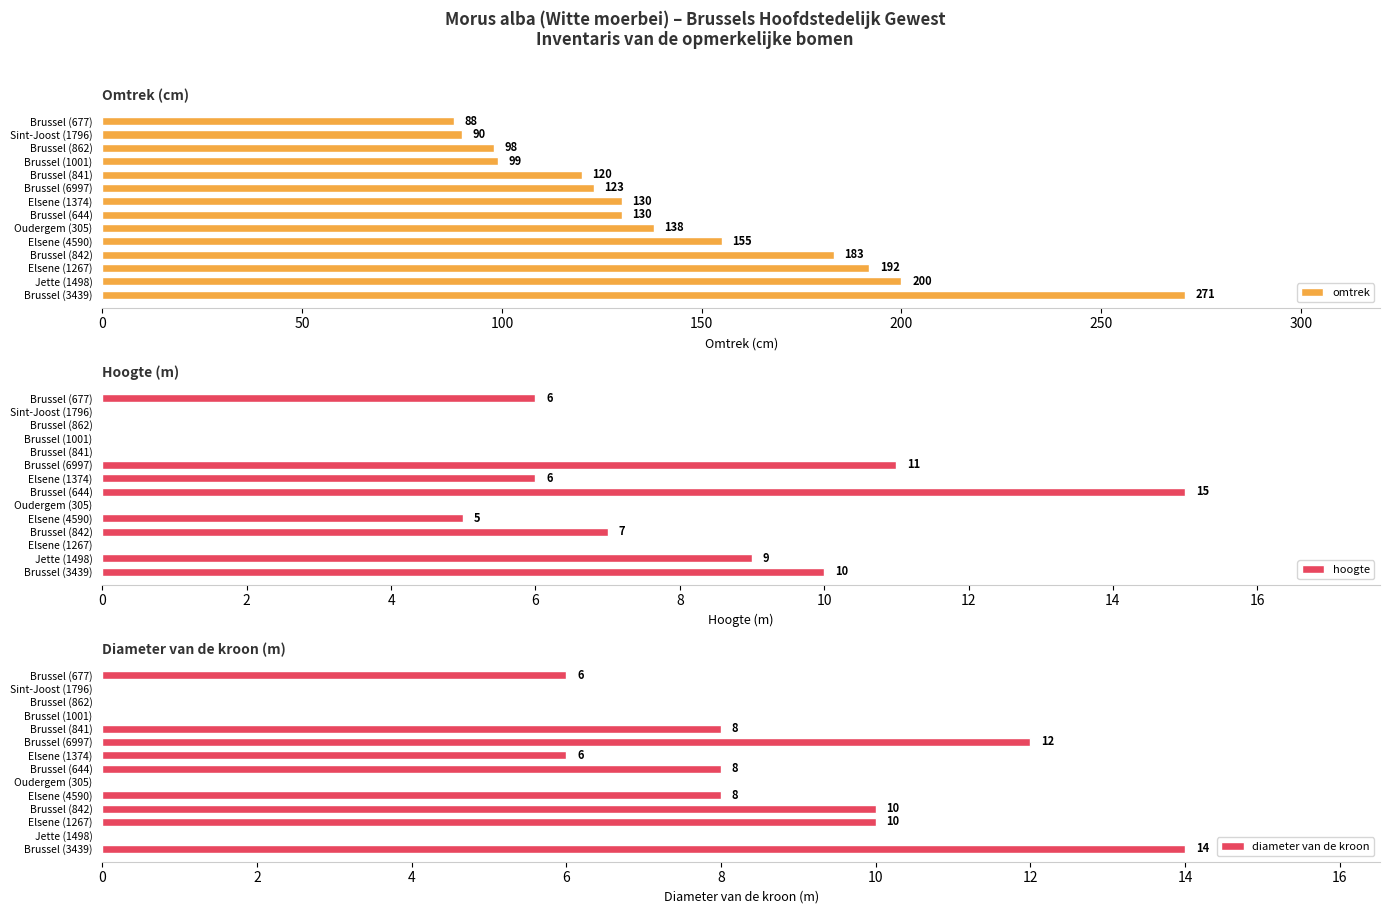

What is the sum of all omtrek values?

2017